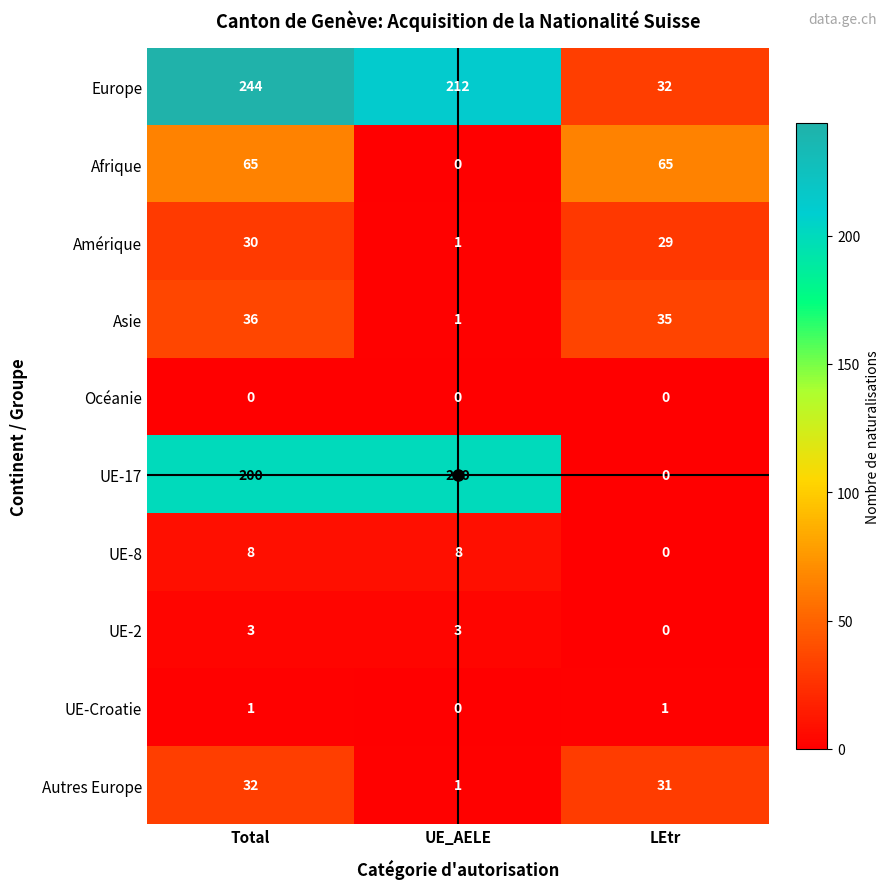

What is the difference between the Autres Europe values at UE_AELE and LEtr?

30